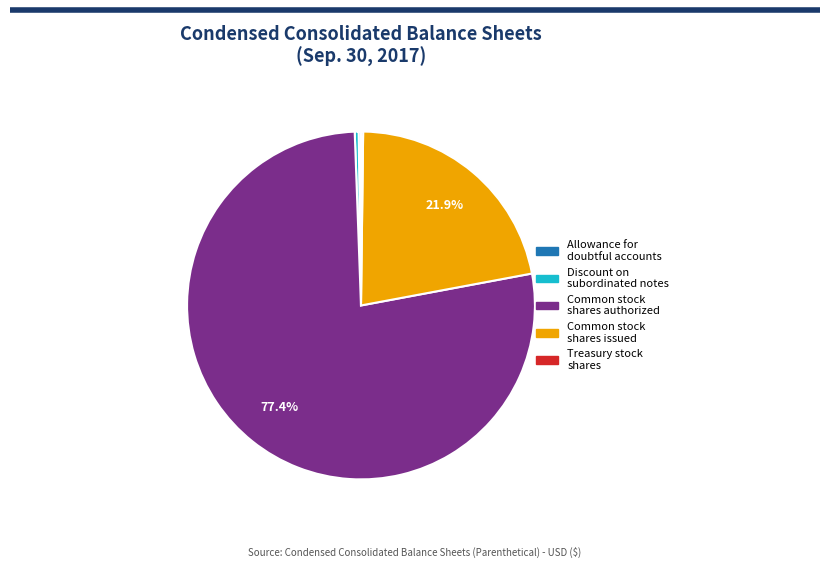

Is there a majority slice in this chart?

Yes